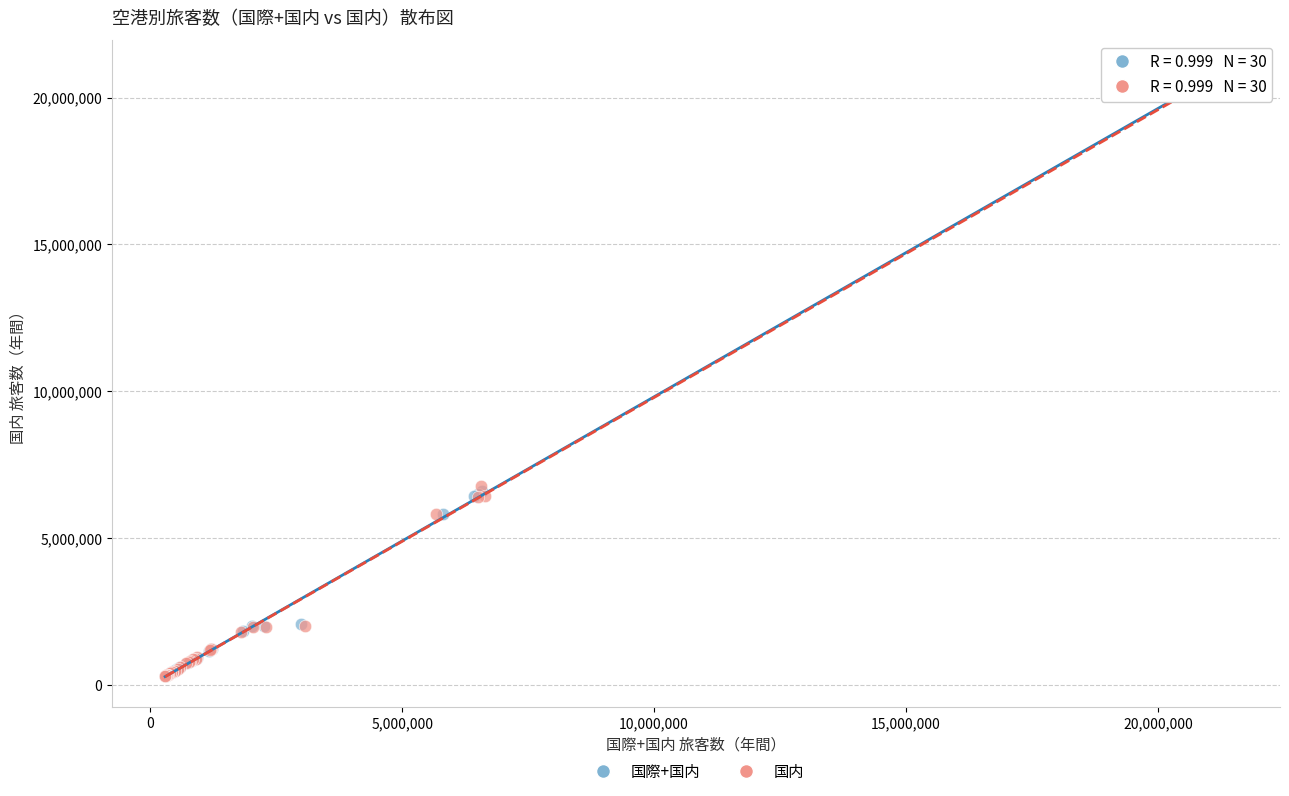

Which series has the widest spread of Y values?

国内